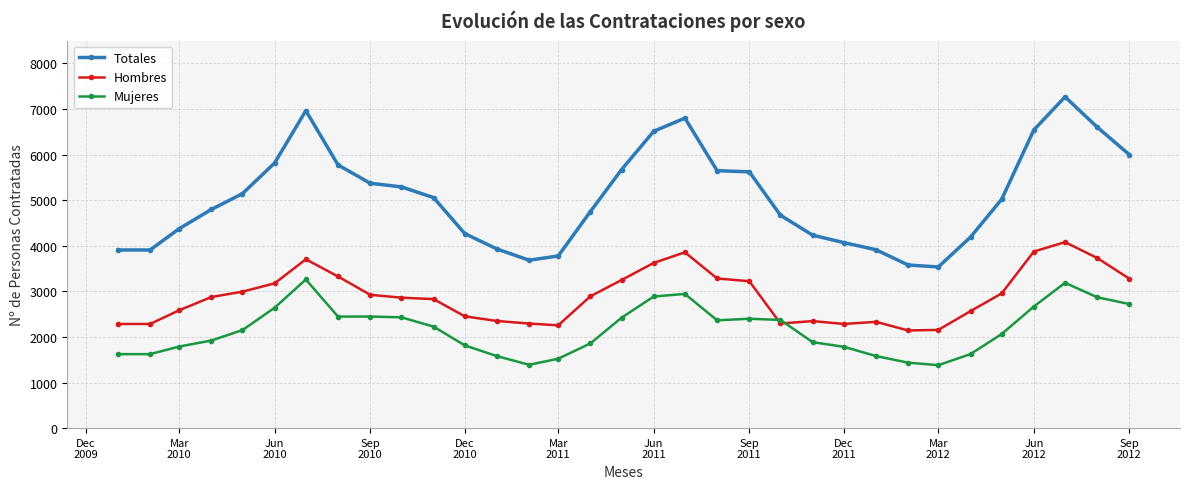

What is the lowest value of the Totales series?

3535